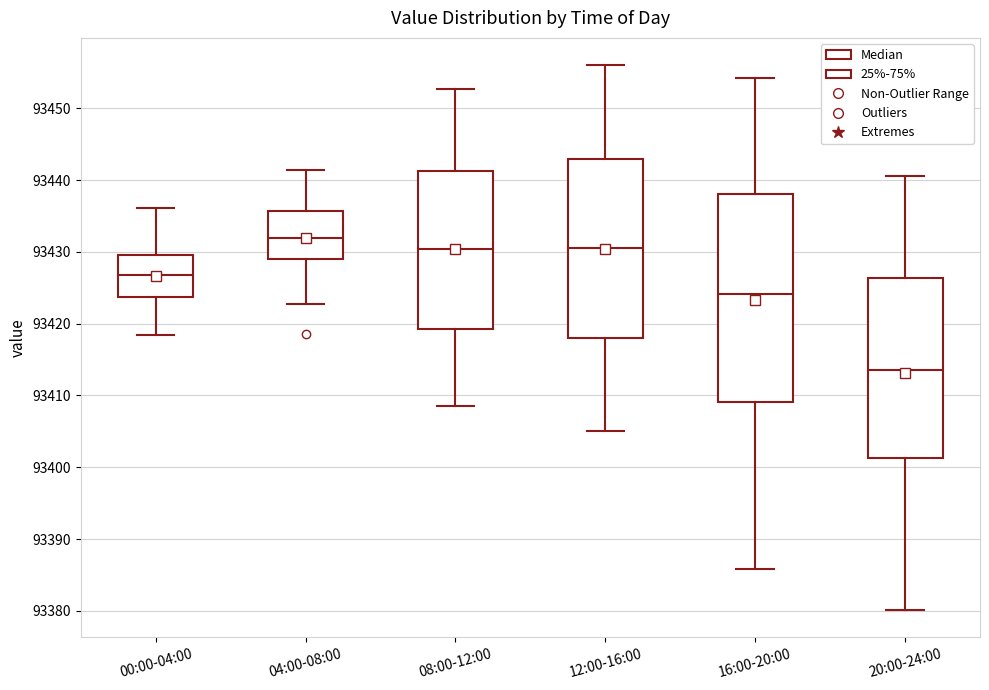

Which box's median line is the lowest?

20:00-24:00